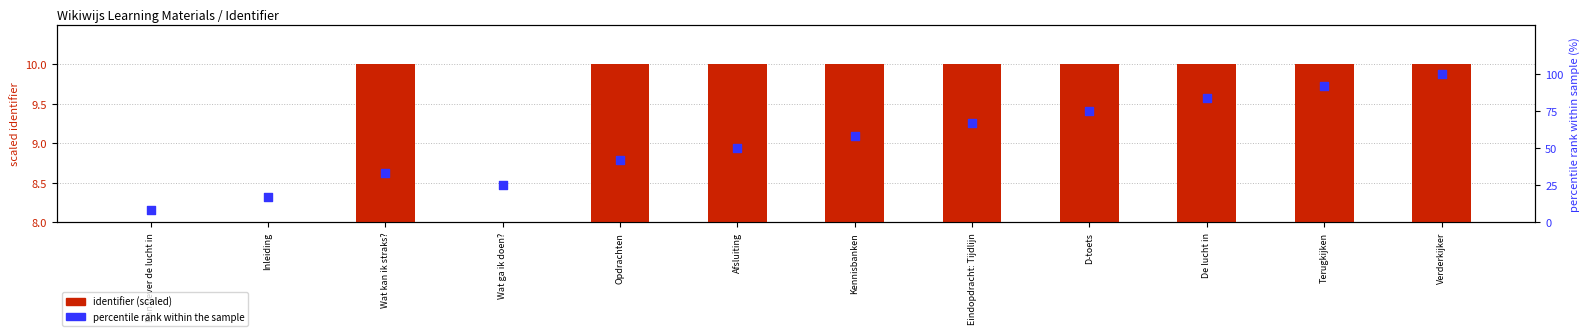

Which has a higher value, D-toets or Inleiding?

D-toets